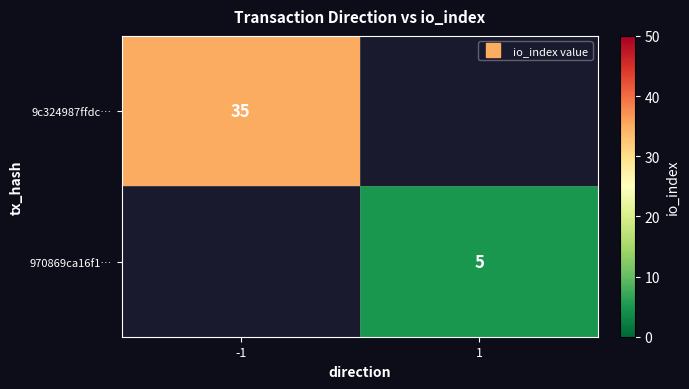

The value of 9c324987ffdc… at -1 is 35.0. True or false?

True